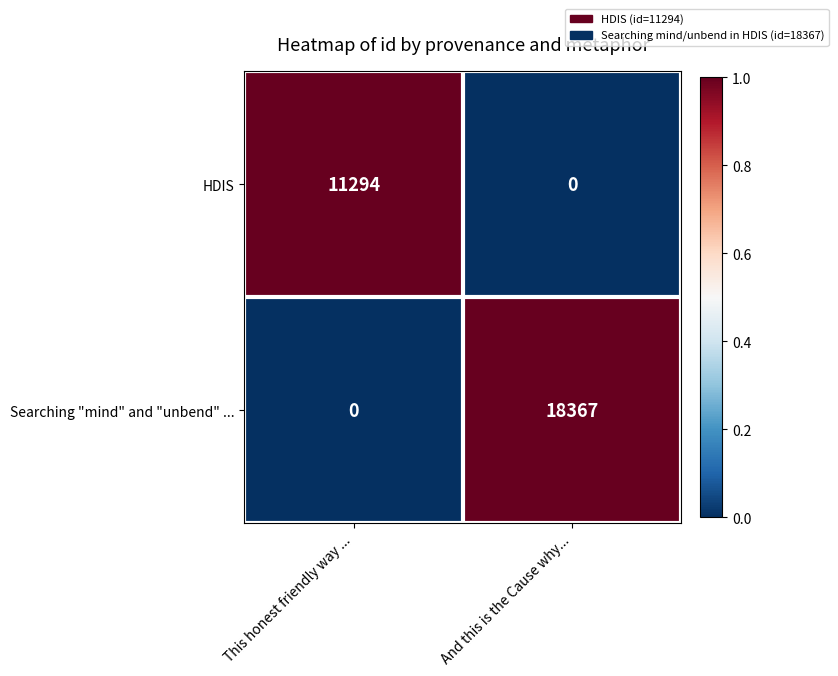

What is the sum of the Searching "mind" and "unbend" ... values at And this is the Cause why... and This honest friendly way ...?

18367